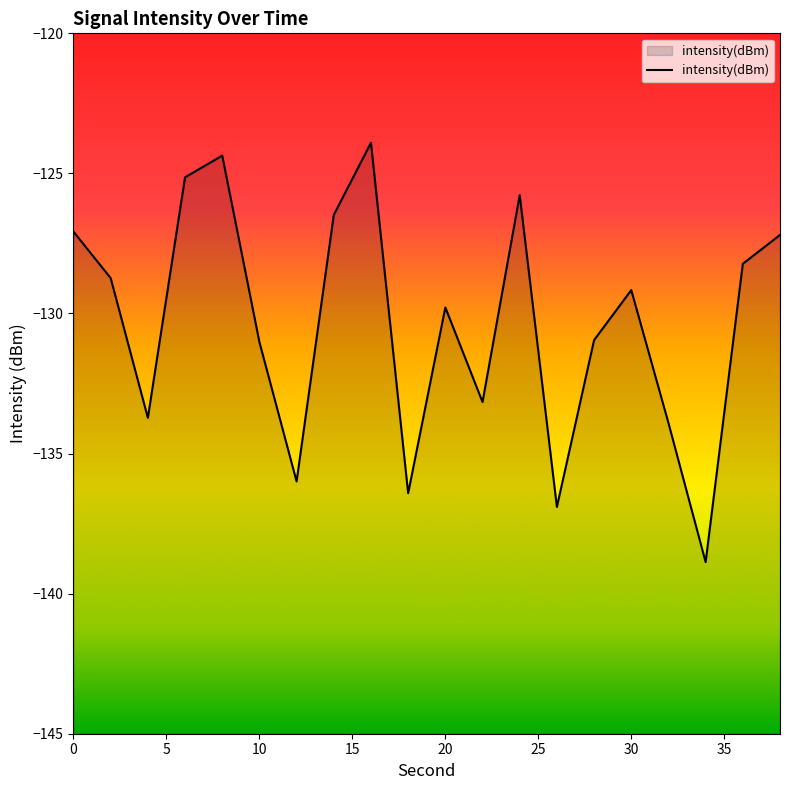

What is the difference between the maximum and minimum values?

15.0